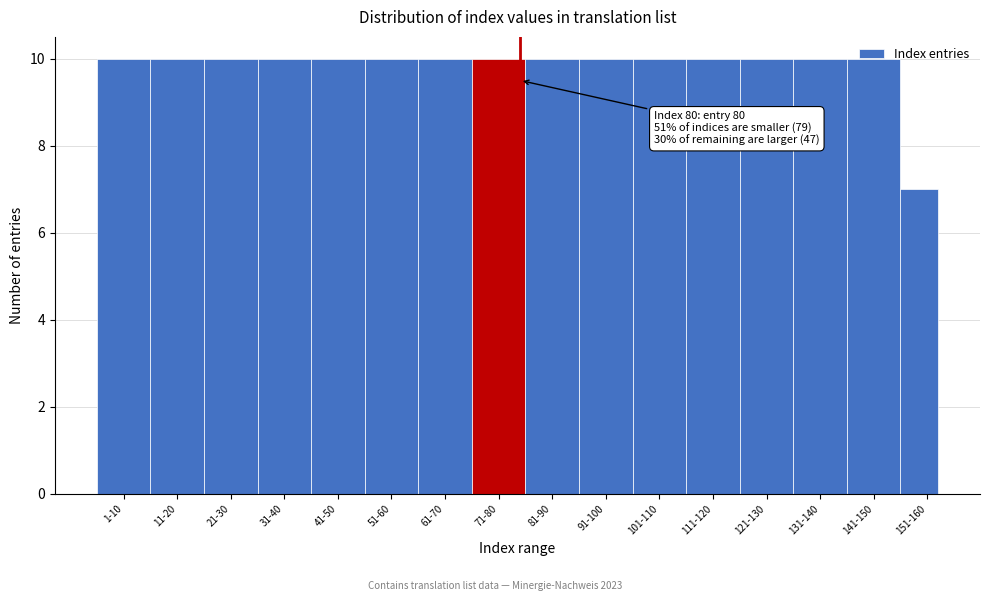

What is the ratio of the value at 111-120 to the value at 71-80?

1.0